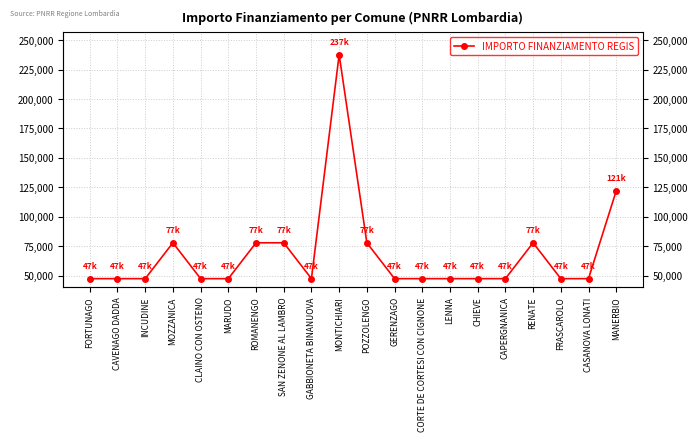

How many points are lower than both their immediate neighbors (excluding endpoints)?

1